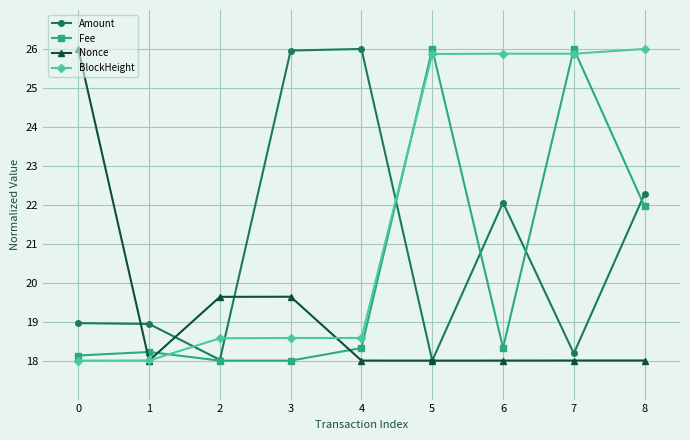

True or false: Nonce has a value of 28.2 at 8.

False